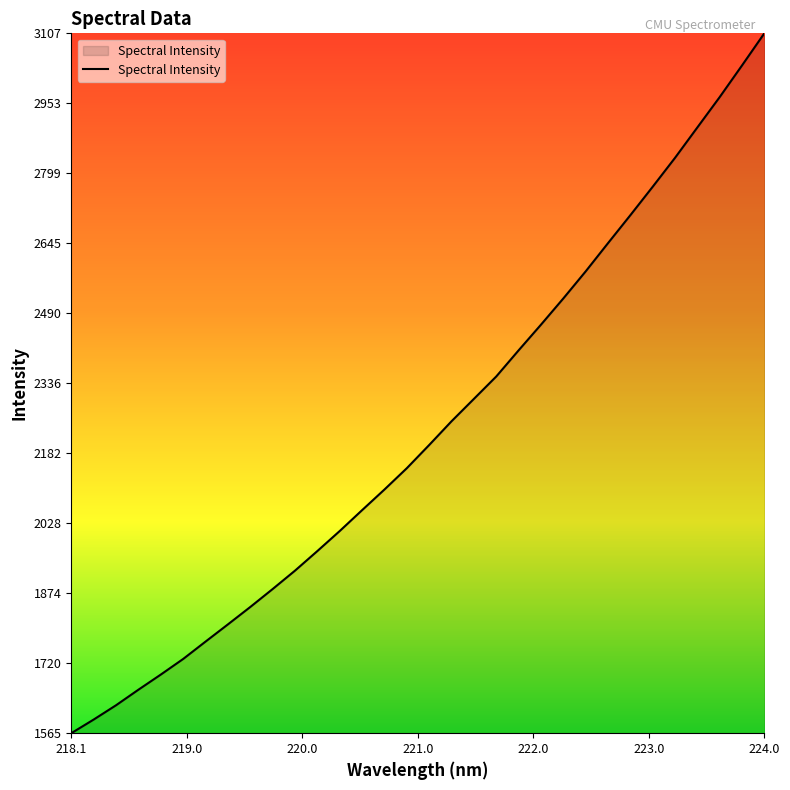

What is the minimum value shown in the chart?

1565.4